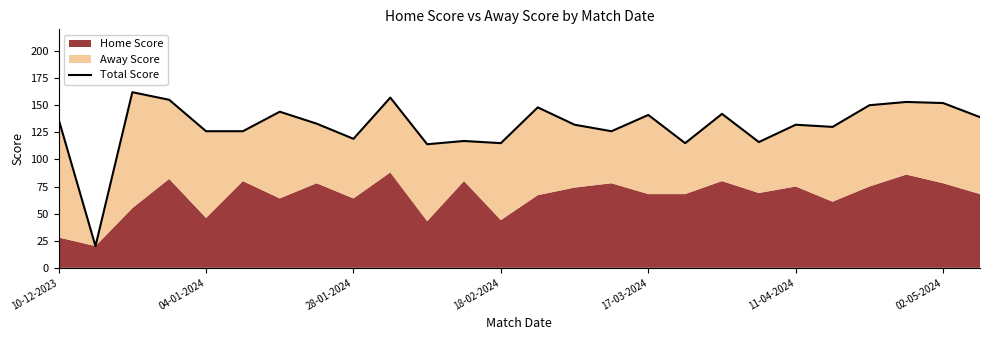

Where is the data nearest to the value 91?

10